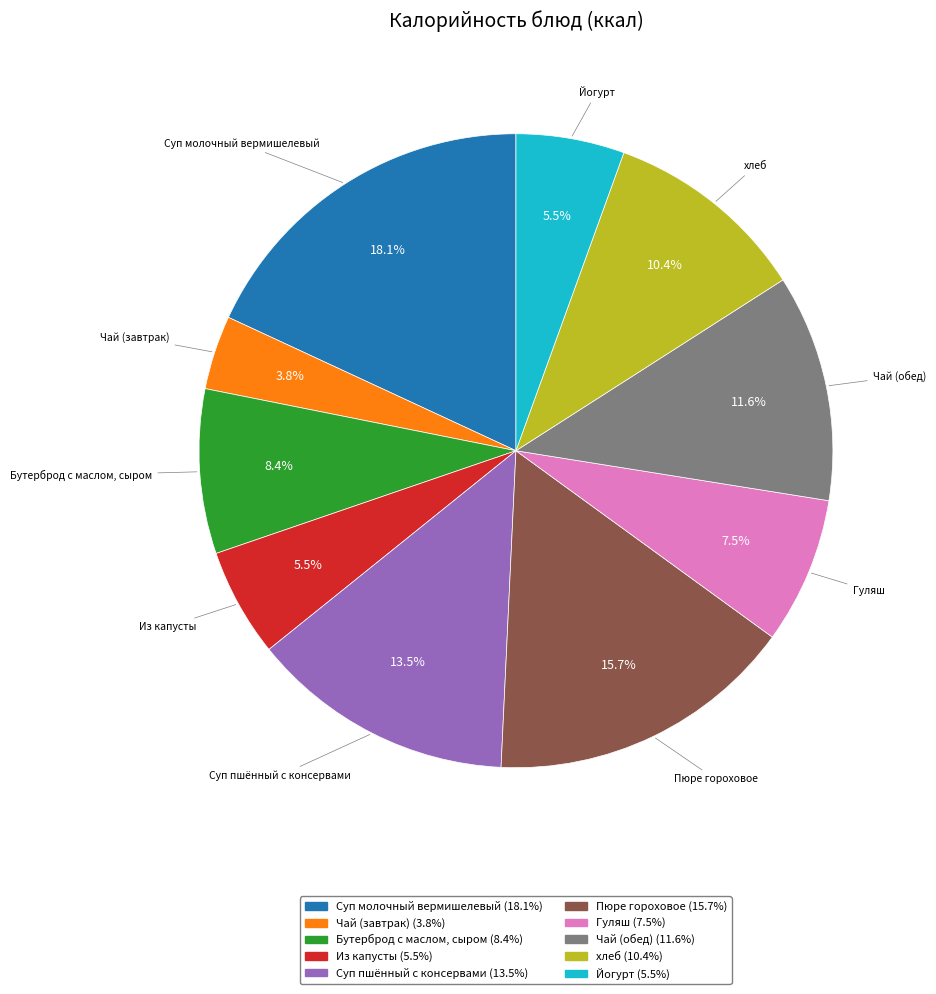

What percentage is the Суп молочный вермишелевый slice, to the nearest percent?

18%